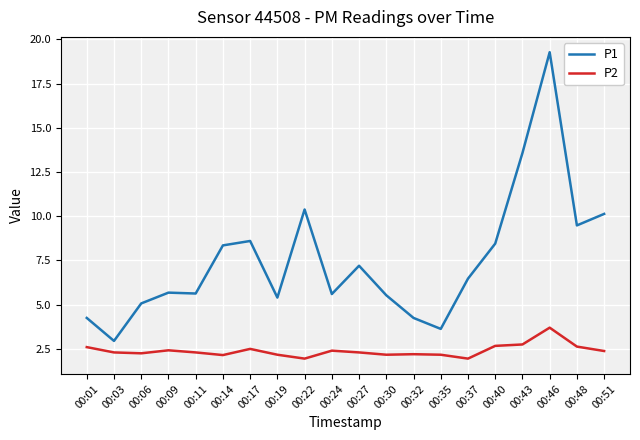

At 00:06, list the series in order from largest to smallest.

P1, P2